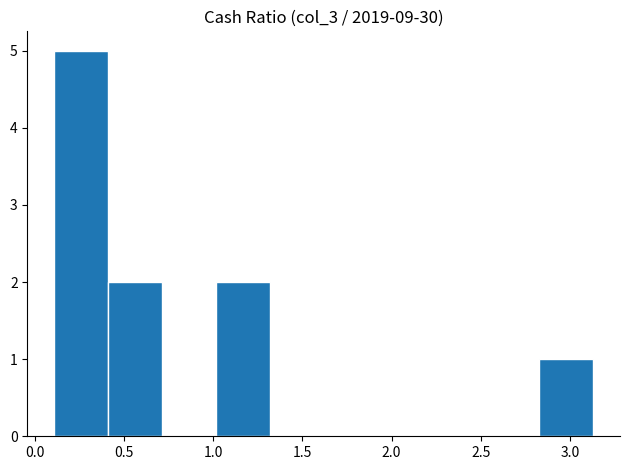

Reading left to right, list every bar in this chart as the range it spans on the x-axis followed by its height. Neither the bar edges nor the heights are printed on the chart, so give them approximately, as read against the axes.

0.10 to 0.40: 5
0.40 to 0.70: 2
0.70 to 1.00: 0
1.00 to 1.30: 2
1.30 to 1.60: 0
1.60 to 1.90: 0
1.90 to 2.20: 0
2.20 to 2.55: 0
2.55 to 2.85: 0
2.85 to 3.15: 1